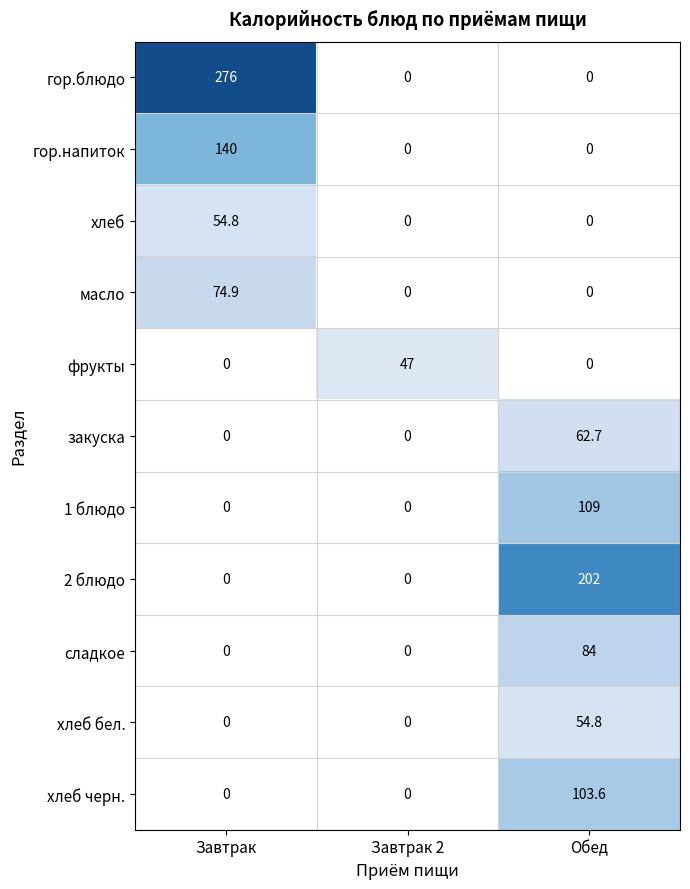

What is the highest value of the масло series?

74.9